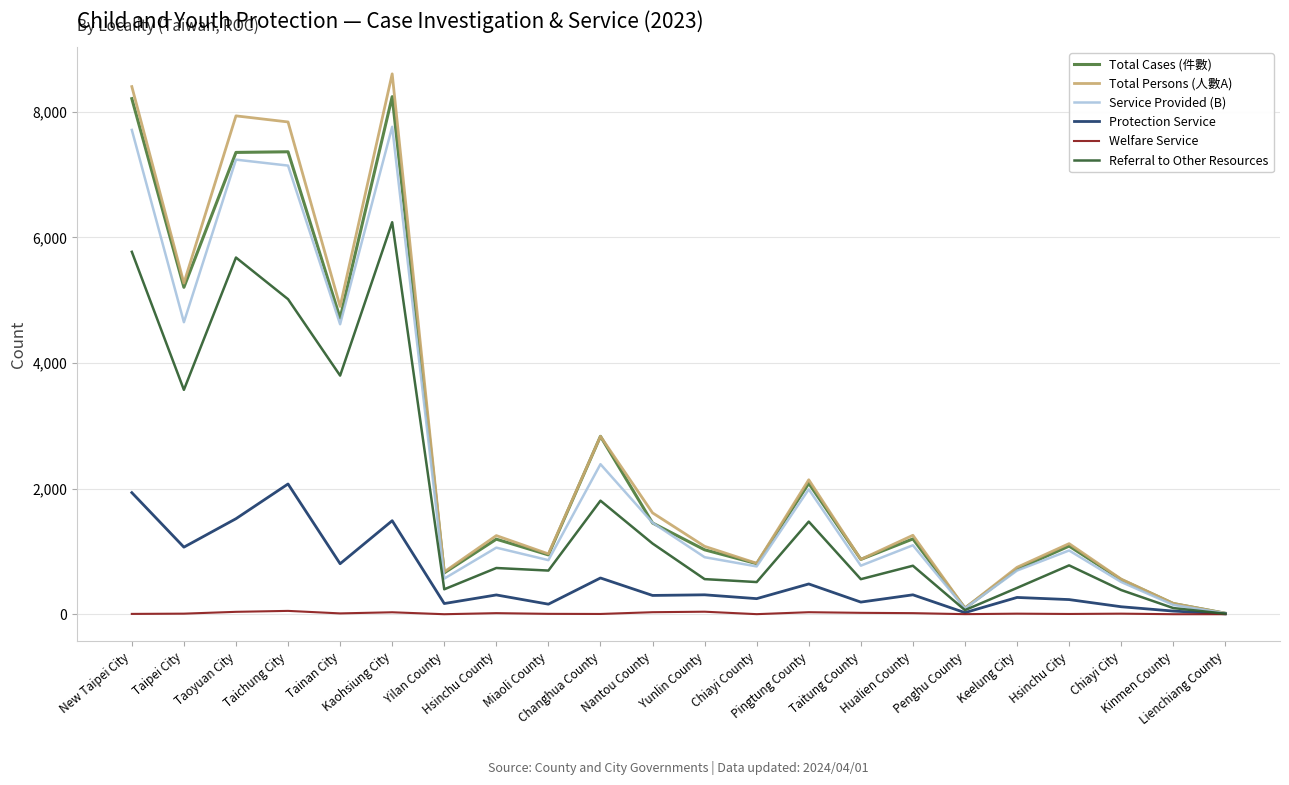

At which label is Total Persons (人數A) closest to 4310?

Tainan City